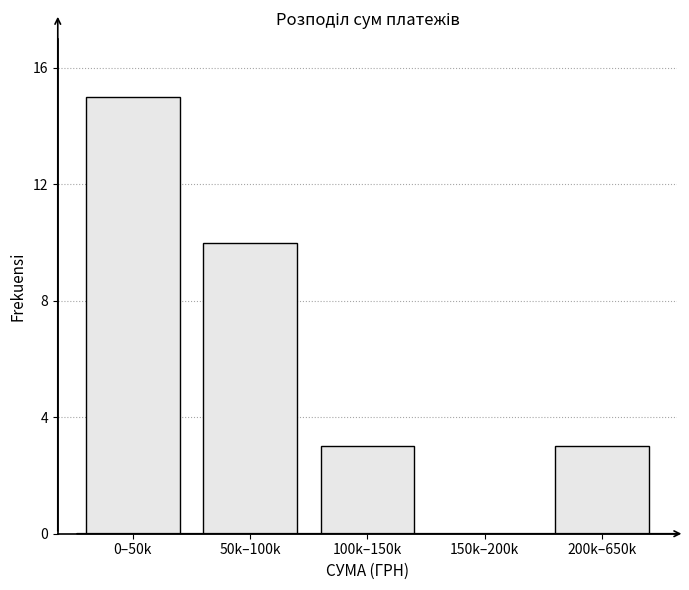

Reading left to right, transcribe all the data shown in this chart.

0–50k=15	50k–100k=10	100k–150k=3	150k–200k=0	200k–650k=3